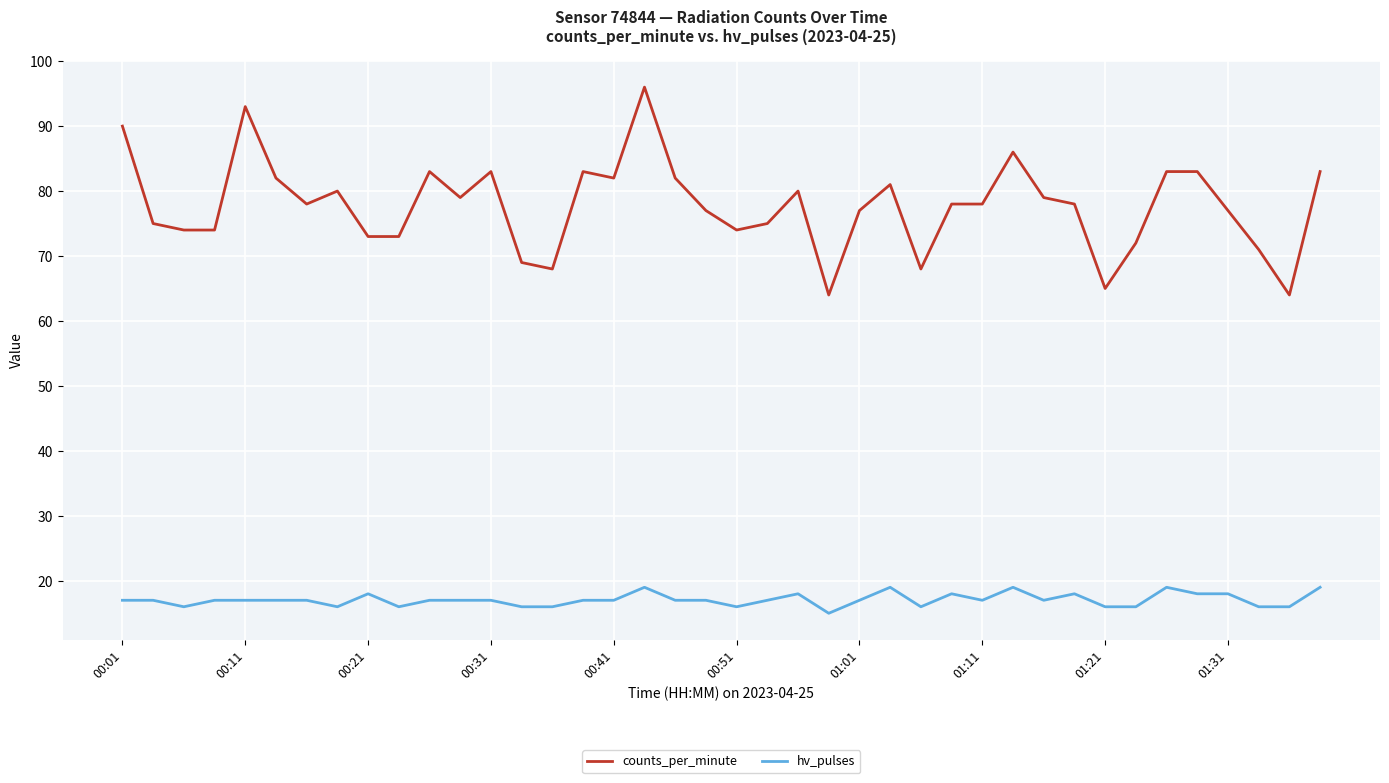

True or false: hv_pulses and counts_per_minute intersect in this chart.

False